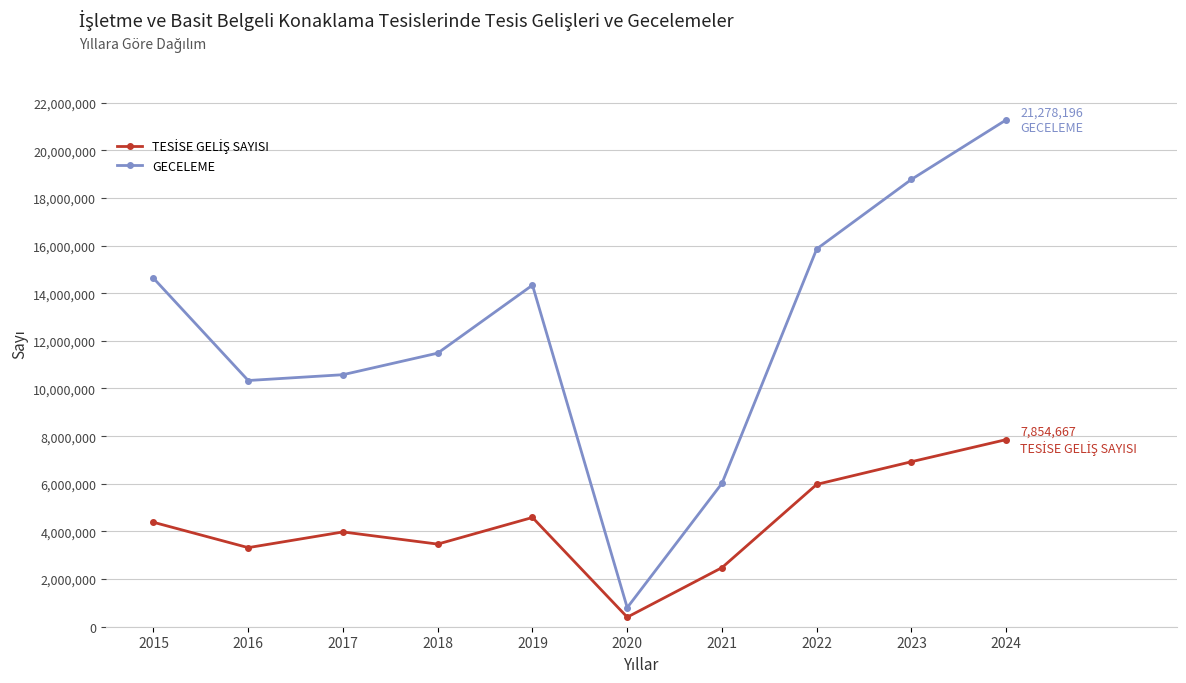

The value of GECELEME at 2023 is 6891889. True or false?

False